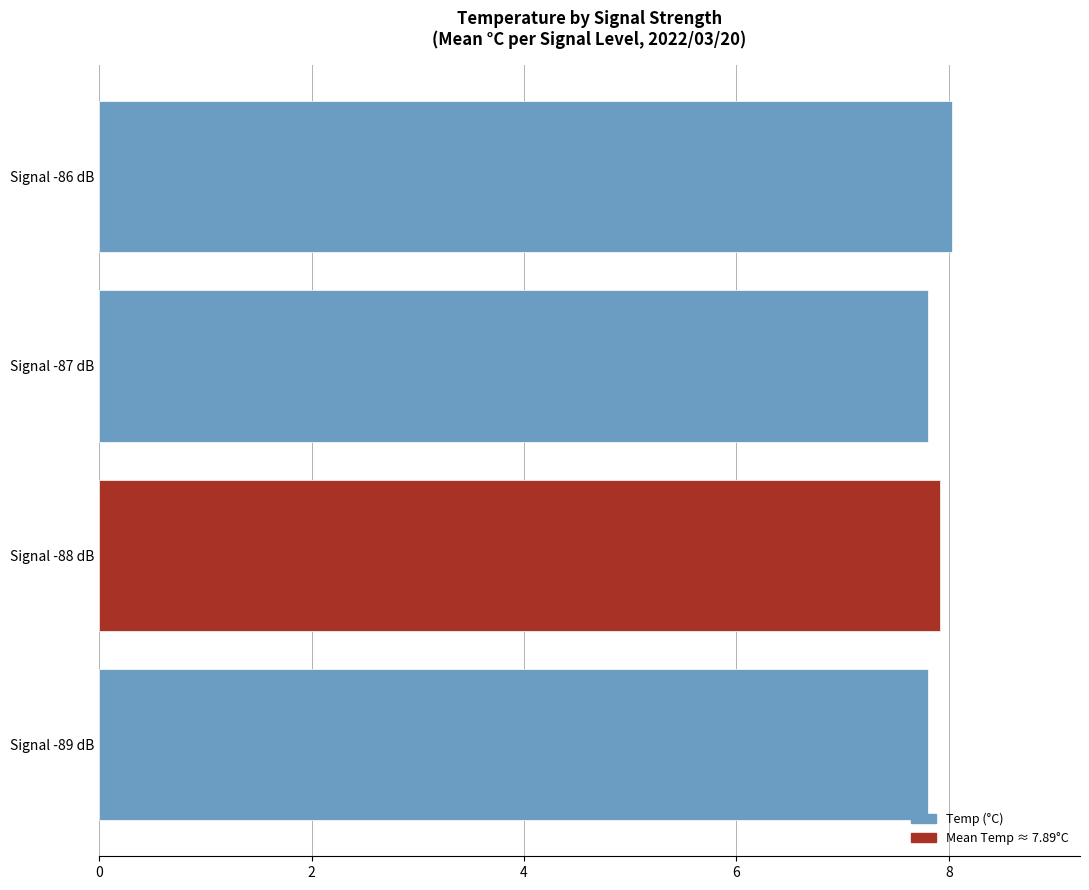

True or false: the data shows 2.4 at Signal -86 dB.

False